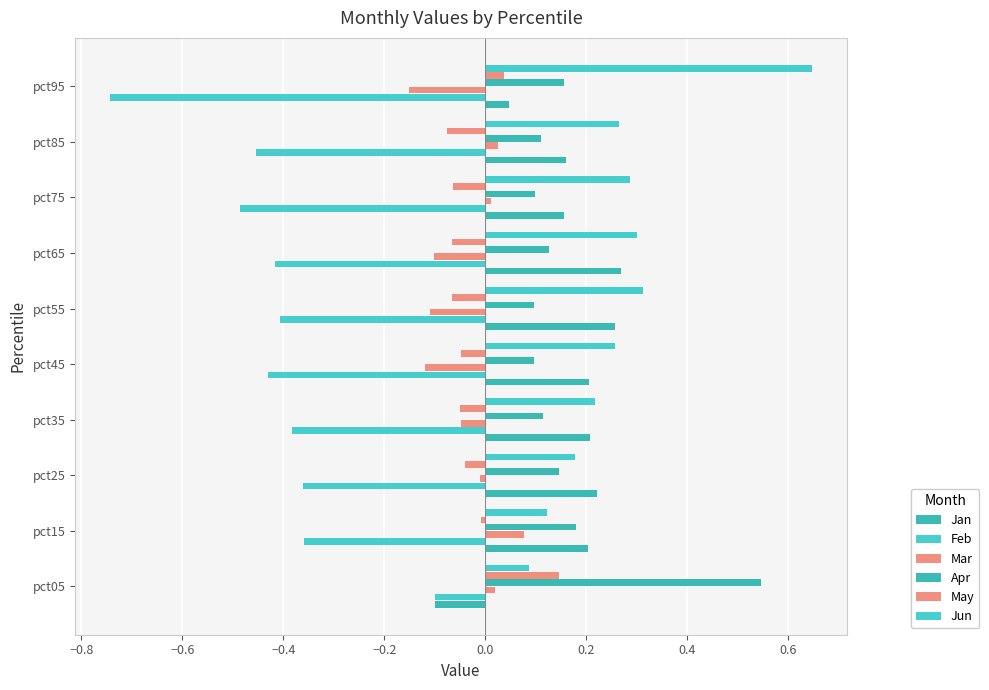

Count the number of categories in the chart.

10